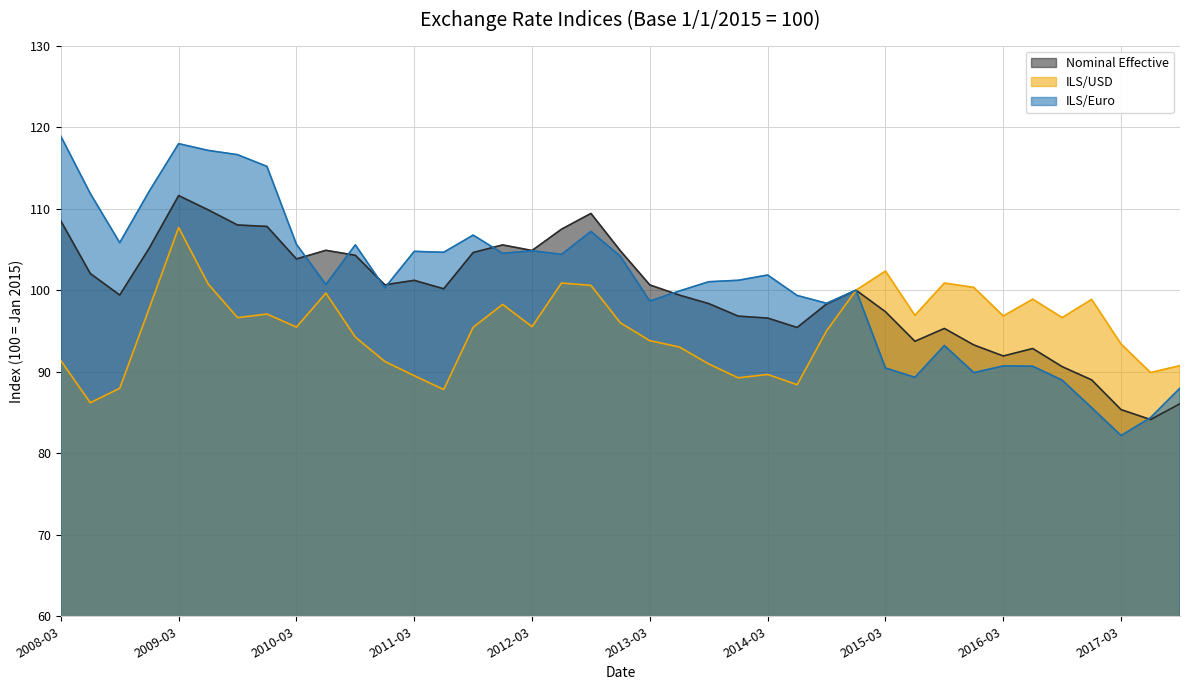

Read the Nominal Effective value at 2009-03.

111.6